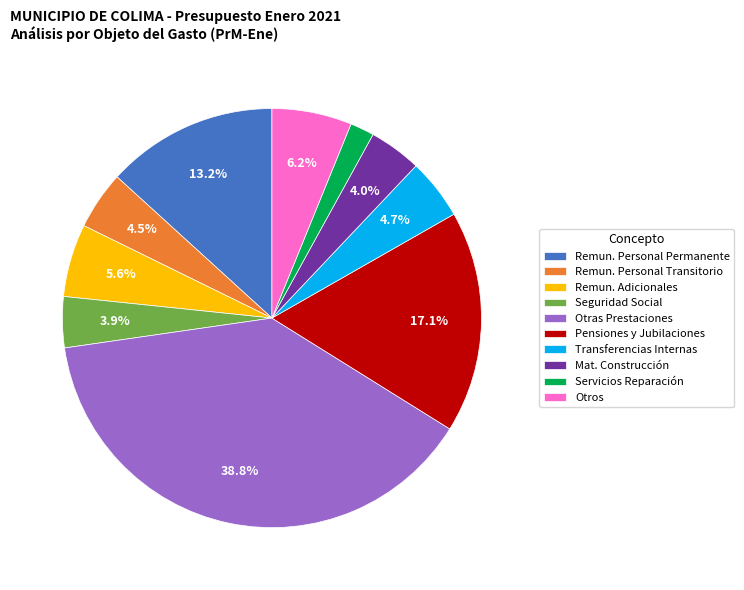

Count the number of slices in the pie.

10